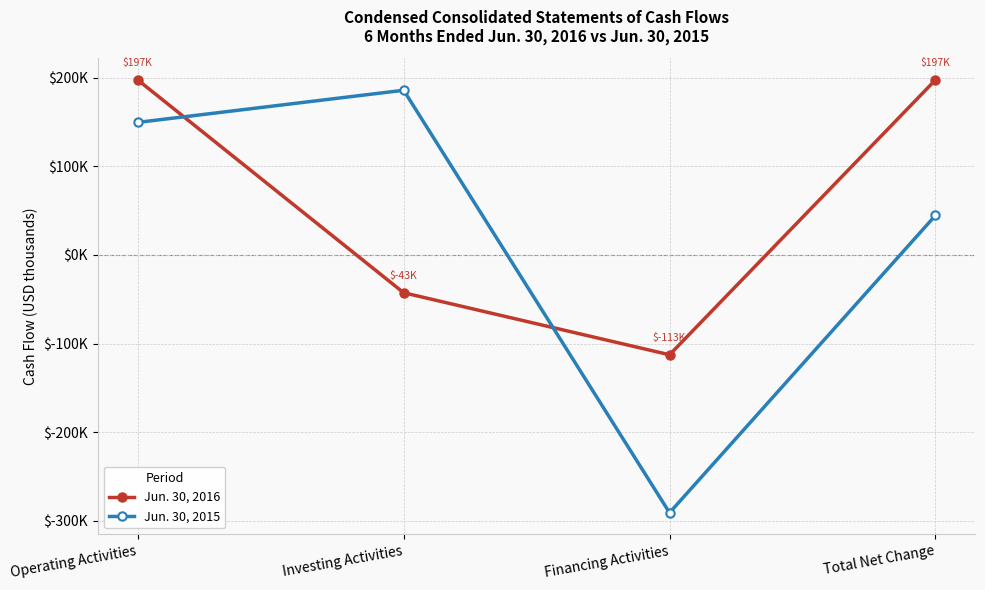

Which category has the highest value in the Jun. 30, 2015 series?

Investing Activities